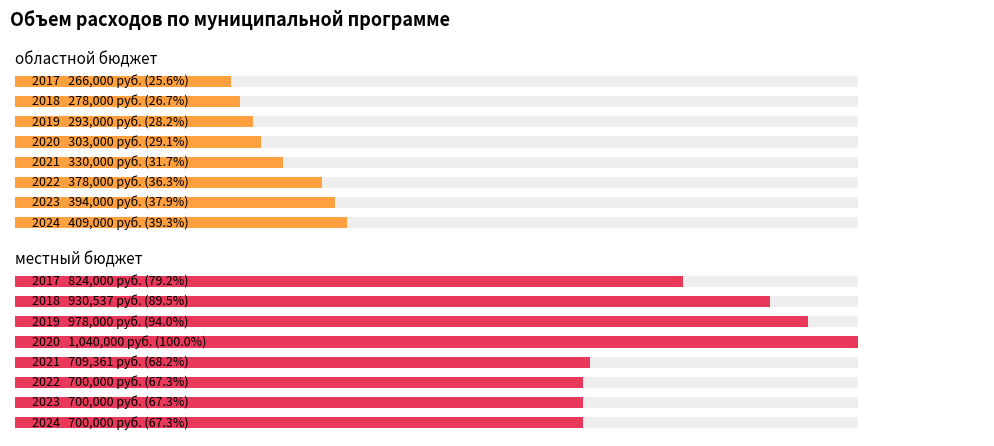

Which series has the largest range (max minus min)?

местный бюджет